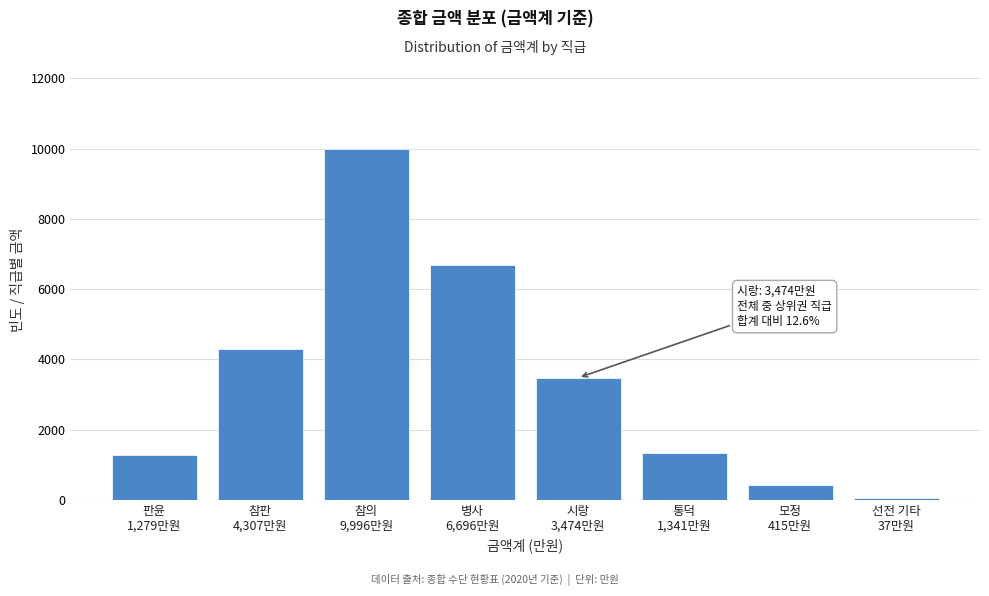

What is the sum of all values?

27545